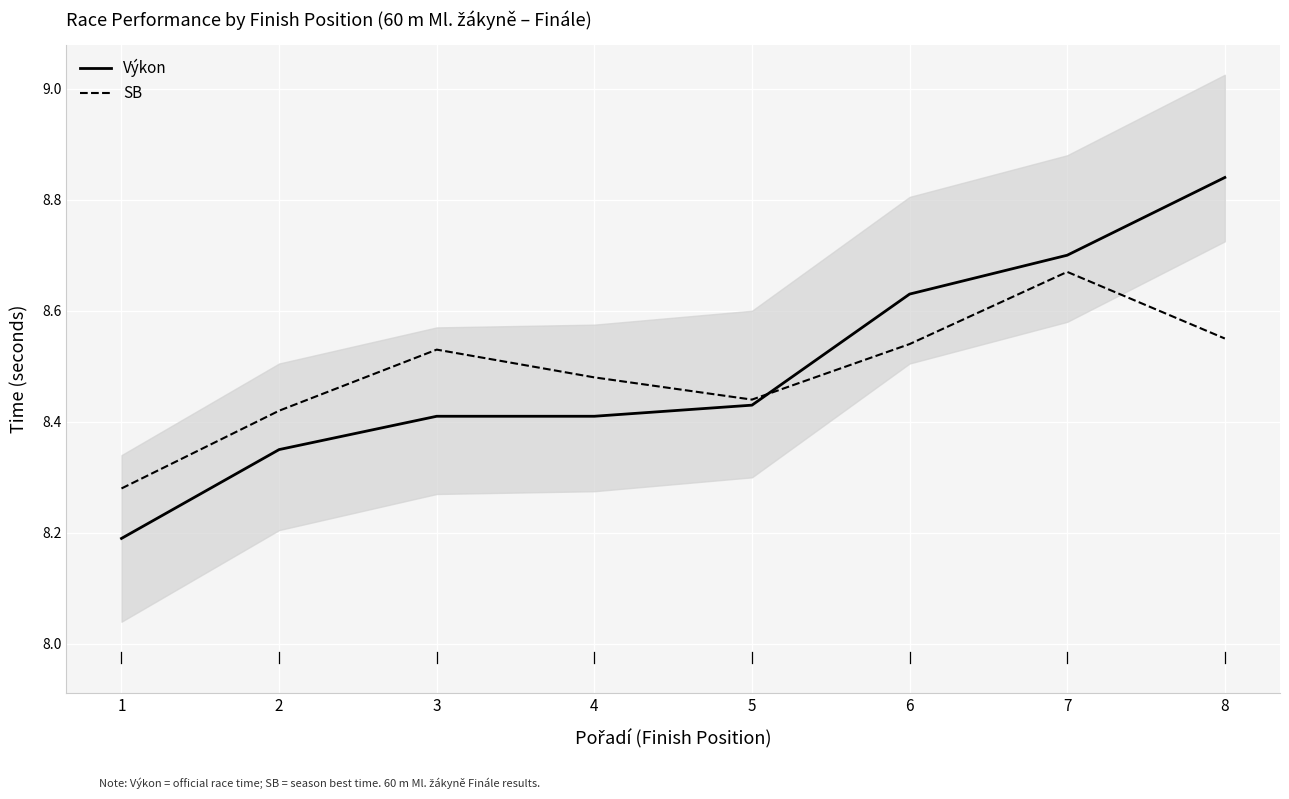

Between 5 and 3, which is larger?

5